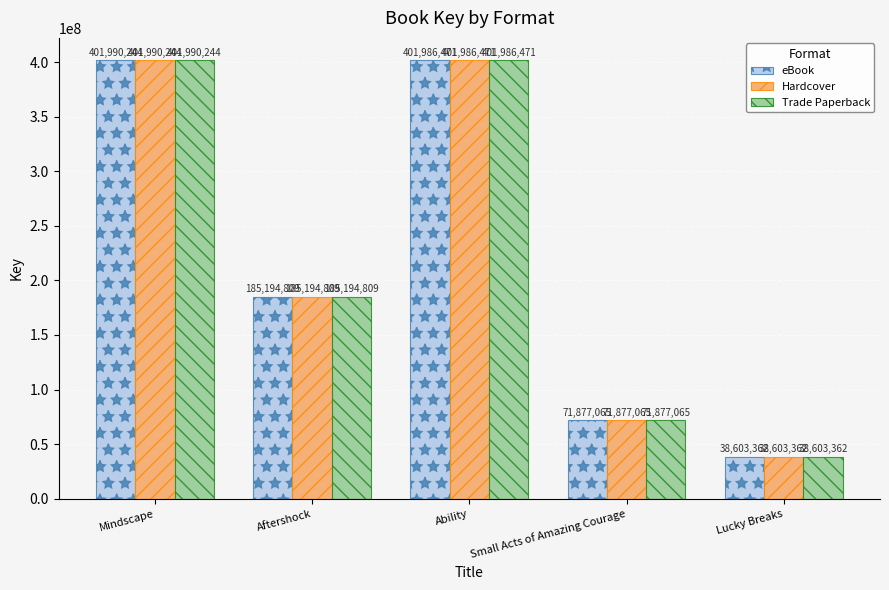

The value of Trade Paperback at Mindscape is 401990244. True or false?

True